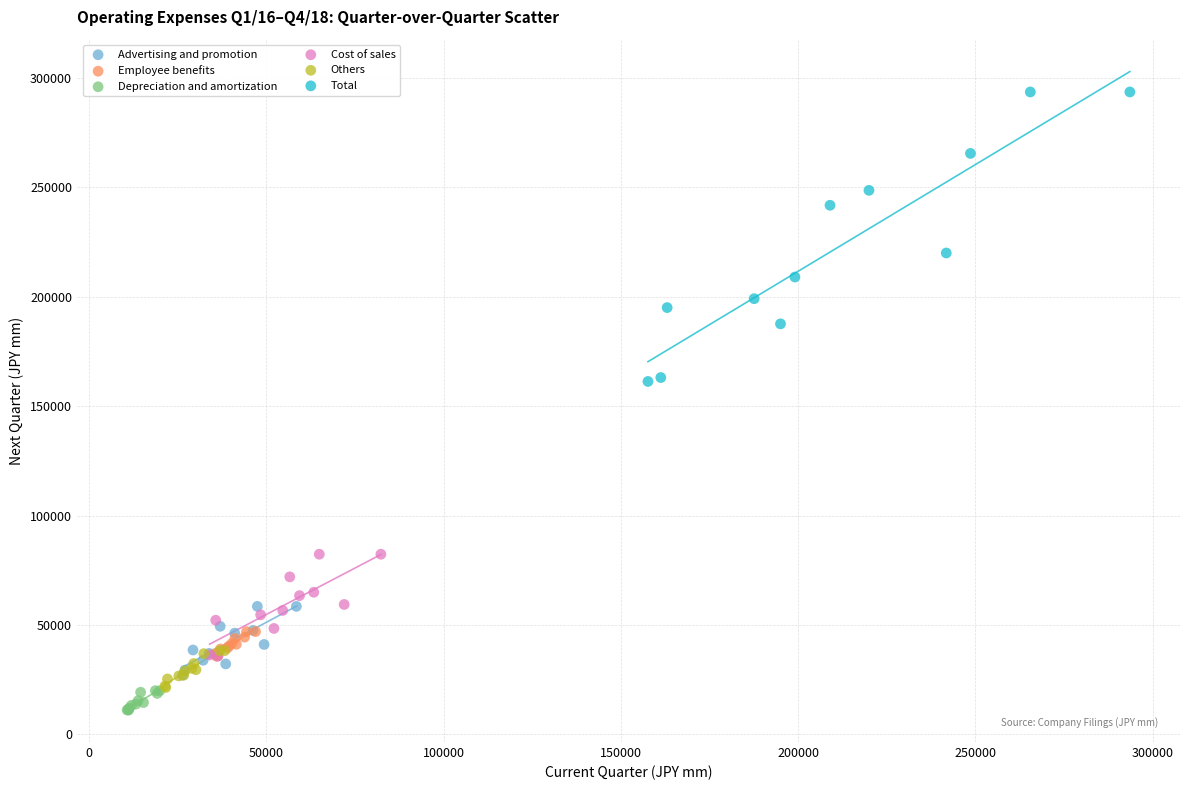

Which series contains the highest Y value?

Total